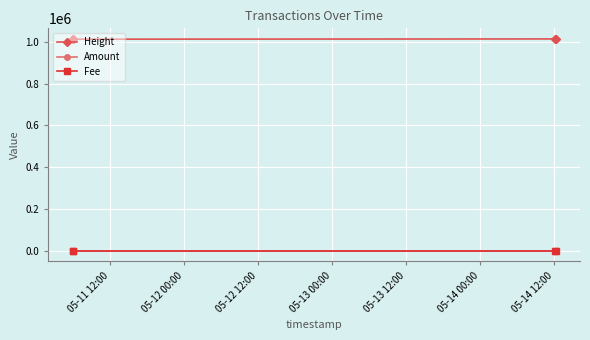

True or false: Height has more than 1 interior local peaks.

False